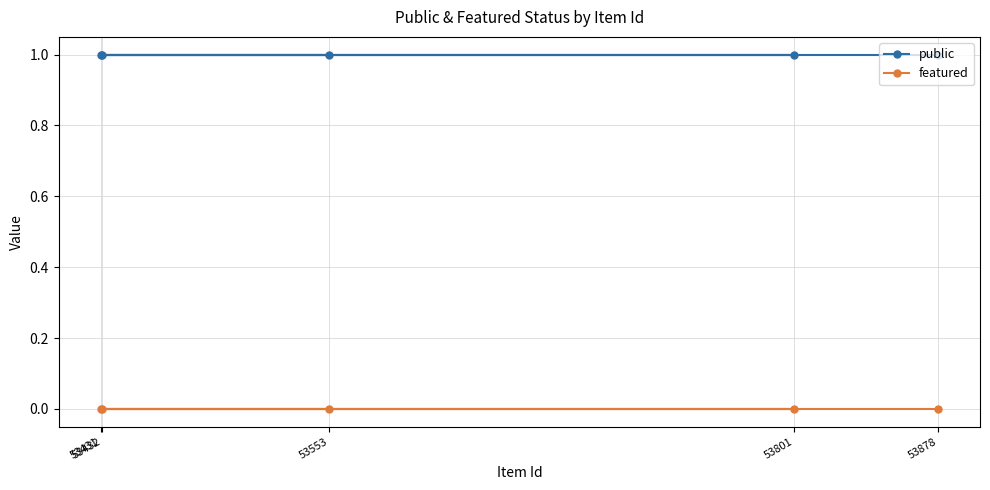

Between 53431 and 53801, which is larger?

53431